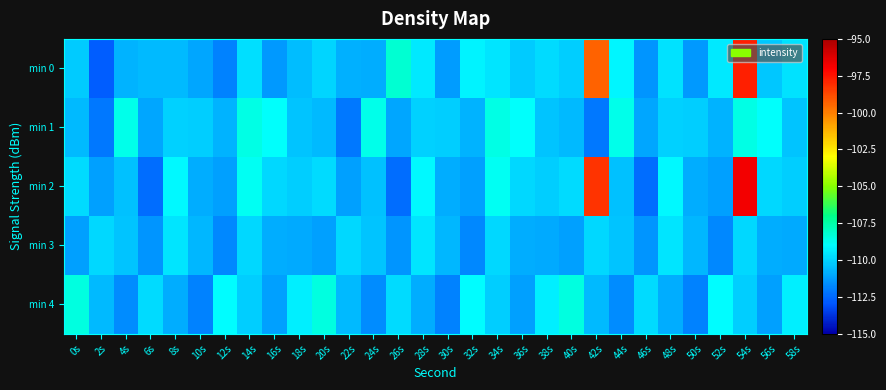

Reading left to right, transcribe all the data shown in this chart.

min 0: 0s=-110.2	2s=-112.8	4s=-110.8	6s=-110.6	8s=-110.6	10s=-111.1	12s=-111.9	14s=-109.7	16s=-111.4	18s=-110.5	20s=-110.0	22s=-110.8	24s=-110.9	26s=-108.3	28s=-109.5	30s=-111.3	32s=-109.3	34s=-109.5	36s=-110.2	38s=-109.8	40s=-110.1	42s=-99.3	44s=-109.2	46s=-111.4	48s=-109.6	50s=-111.4	52s=-109.5	54s=-97.8	56s=-110.3	58s=-109.7
min 1: 0s=-110.6	2s=-112.1	4s=-108.7	6s=-111.0	8s=-110.0	10s=-110.1	12s=-110.8	14s=-108.5	16s=-109.0	18s=-110.3	20s=-110.6	22s=-112.1	24s=-108.7	26s=-111.0	28s=-110.0	30s=-110.1	32s=-110.8	34s=-108.5	36s=-109.0	38s=-110.3	40s=-110.6	42s=-112.1	44s=-108.7	46s=-111.0	48s=-110.0	50s=-110.1	52s=-110.8	54s=-108.5	56s=-109.0	58s=-110.3
min 2: 0s=-109.8	2s=-111.2	4s=-110.5	6s=-112.3	8s=-109.1	10s=-110.9	12s=-111.2	14s=-108.8	16s=-109.9	18s=-110.1	20s=-109.8	22s=-111.2	24s=-110.5	26s=-112.3	28s=-109.1	30s=-110.9	32s=-111.2	34s=-108.8	36s=-109.9	38s=-110.1	40s=-109.8	42s=-98.2	44s=-110.5	46s=-112.3	48s=-109.1	50s=-110.9	52s=-111.2	54s=-96.8	56s=-109.9	58s=-110.1
min 3: 0s=-111.2	2s=-109.9	4s=-110.3	6s=-111.5	8s=-109.6	10s=-110.7	12s=-111.8	14s=-109.9	16s=-110.9	18s=-111.0	20s=-111.2	22s=-109.9	24s=-110.3	26s=-111.5	28s=-109.6	30s=-110.7	32s=-111.8	34s=-109.9	36s=-110.9	38s=-111.0	40s=-111.2	42s=-109.9	44s=-110.3	46s=-111.5	48s=-109.6	50s=-110.7	52s=-111.8	54s=-109.9	56s=-110.9	58s=-111.0
min 4: 0s=-108.5	2s=-110.6	4s=-111.7	6s=-109.8	8s=-110.9	10s=-111.9	12s=-109.0	14s=-110.1	16s=-111.2	18s=-109.3	20s=-108.5	22s=-110.6	24s=-111.7	26s=-109.8	28s=-110.9	30s=-111.9	32s=-109.0	34s=-110.1	36s=-111.2	38s=-109.3	40s=-108.5	42s=-110.6	44s=-111.7	46s=-109.8	48s=-110.9	50s=-111.9	52s=-109.0	54s=-110.1	56s=-111.2	58s=-109.3